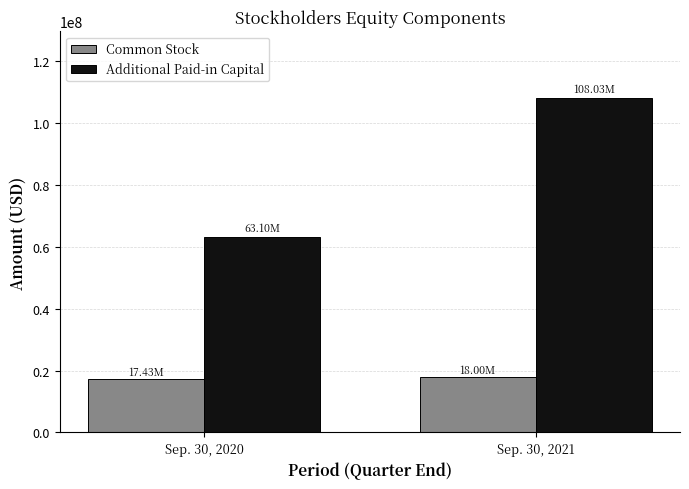

Rank the categories by Common Stock value from lowest to highest.

Sep. 30, 2020, Sep. 30, 2021